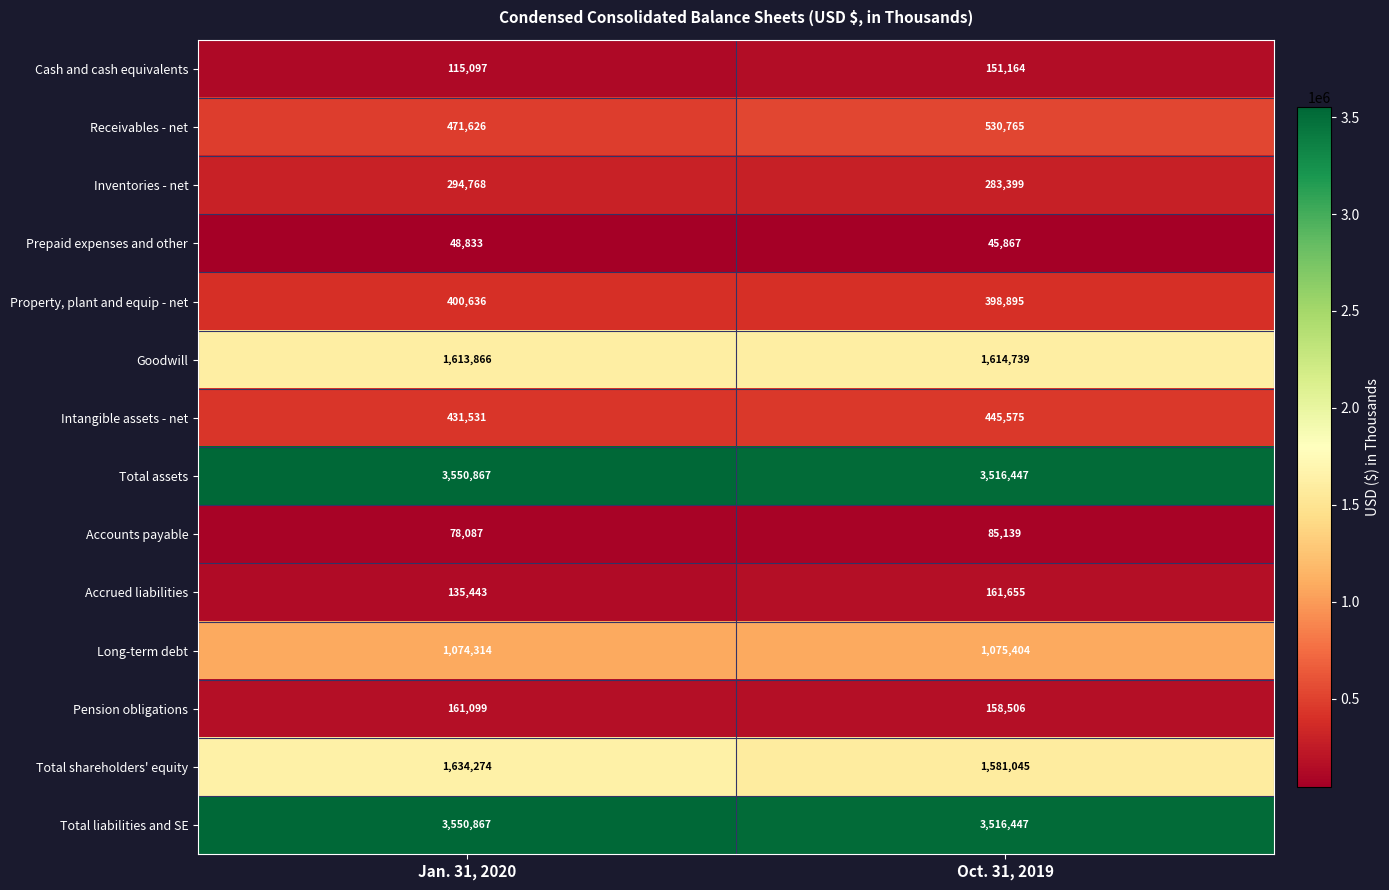

Rank the categories by Total assets value from lowest to highest.

Oct. 31, 2019, Jan. 31, 2020